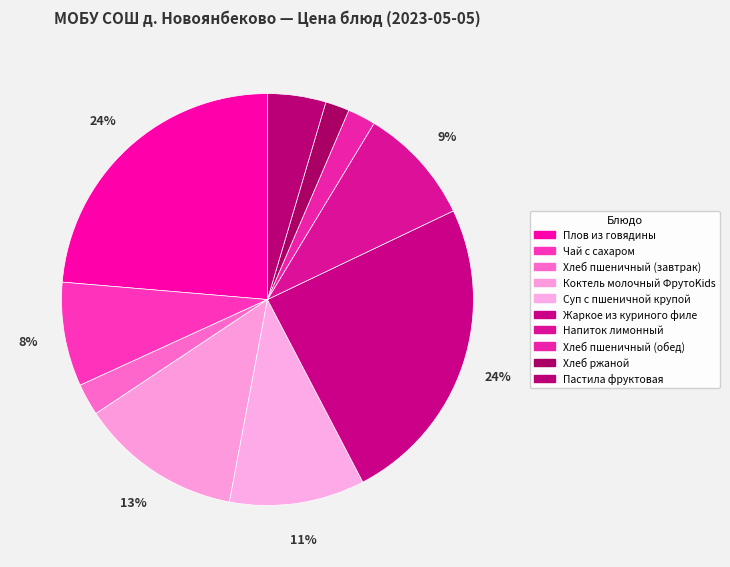

To the nearest percent, what is the average slice percentage?

10%